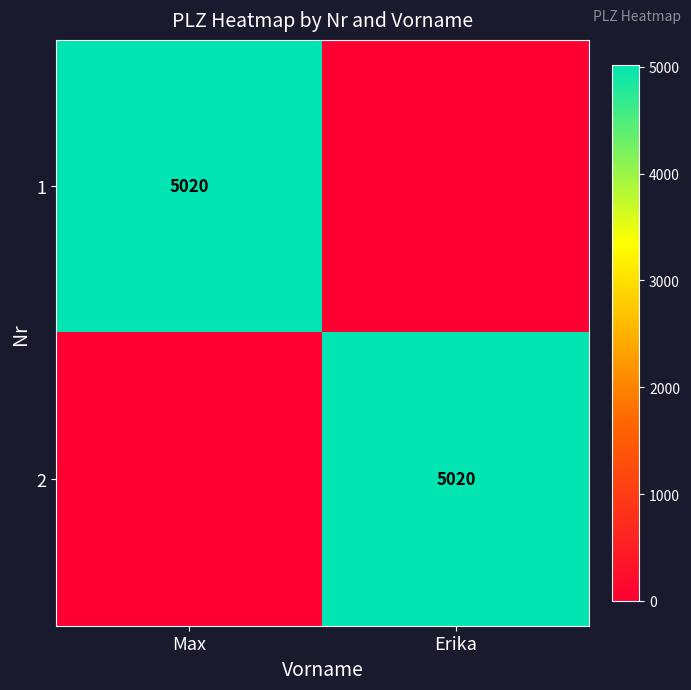

The value of 1 at Max is 5020. True or false?

True